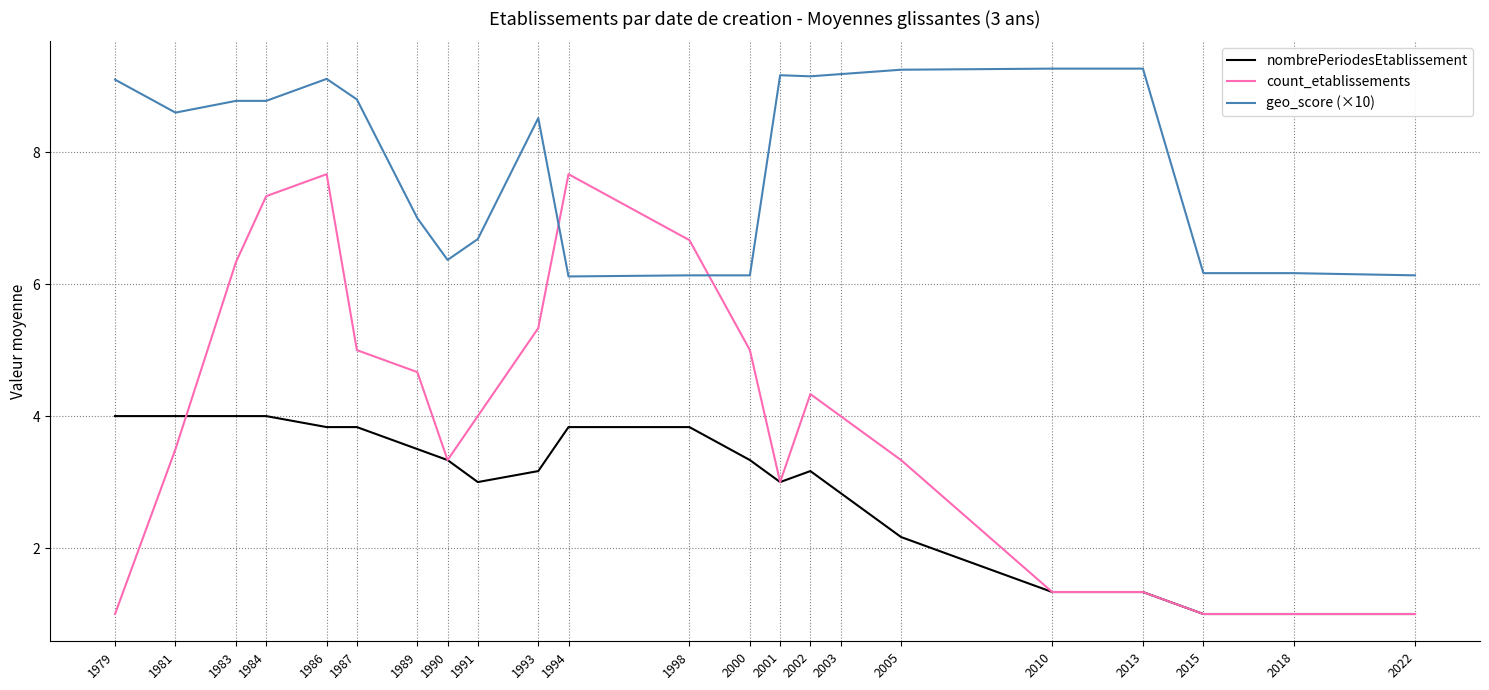

What is the approximate value of nombrePeriodesEtablissement at 2000?

3.3